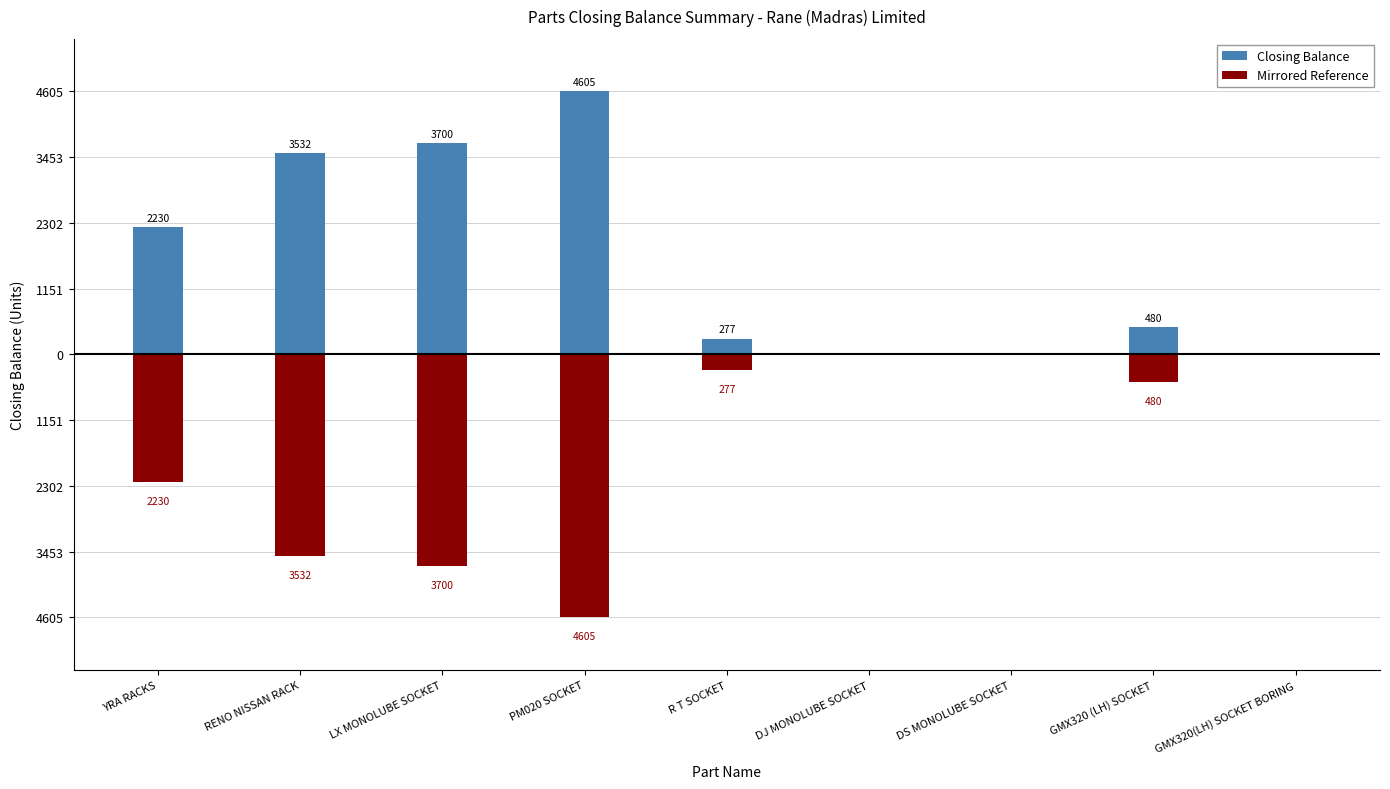

Which series has the largest total across all categories?

Closing Balance